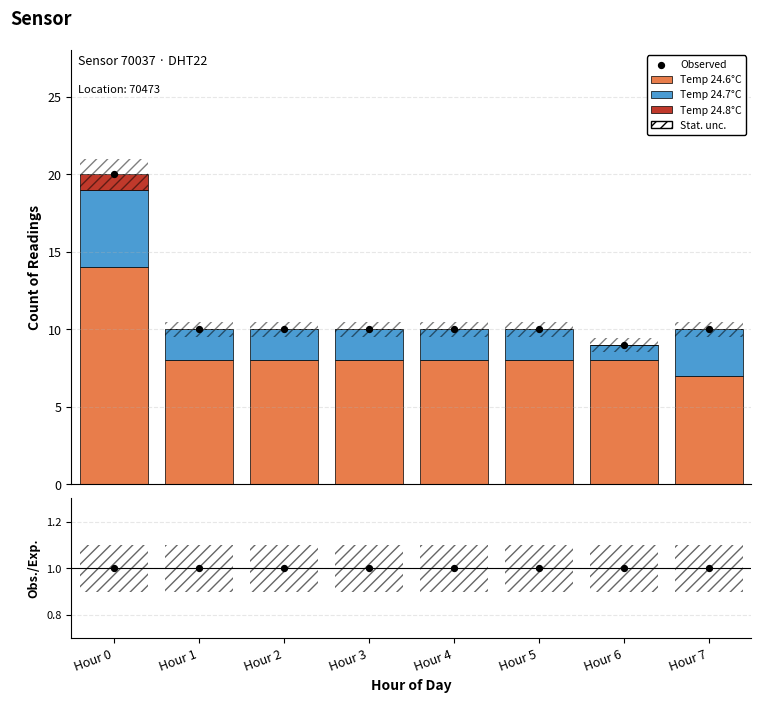

At which category is the sum across all series the highest?

Hour 0